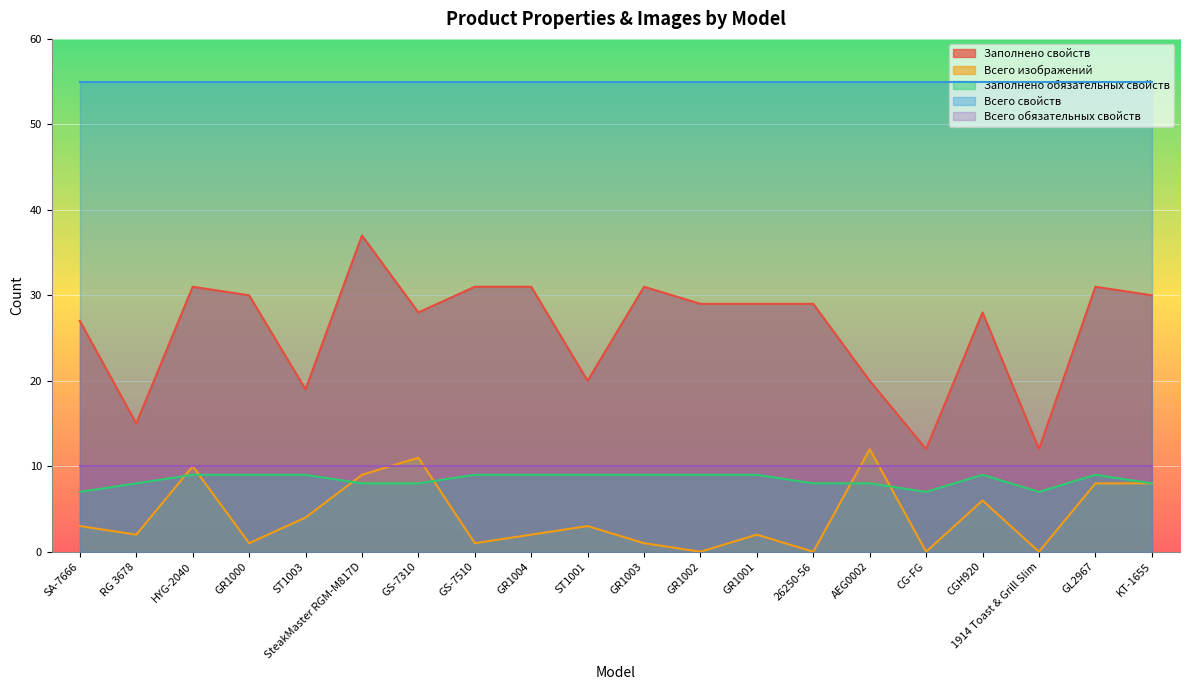

In Заполнено обязательных свойств, how many points are lower than both neighbors (excluding endpoints)?

2